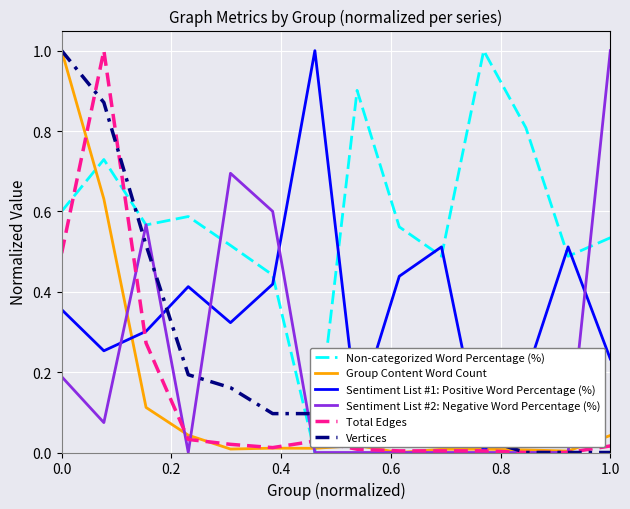

What is the greatest value displayed?

1.0